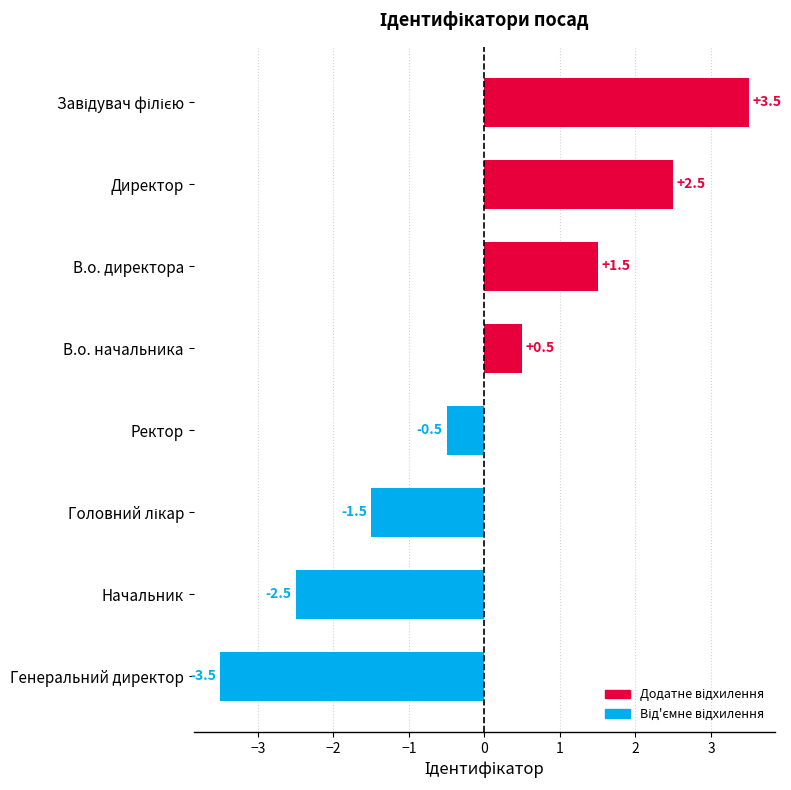

Is it true that the value at Генеральний директор is -3.5?

True